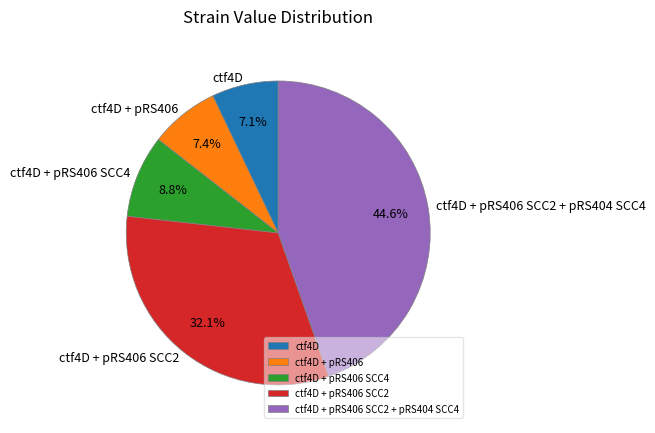

Does ctf4D + pRS406 SCC4 represent more than half of the total?

No